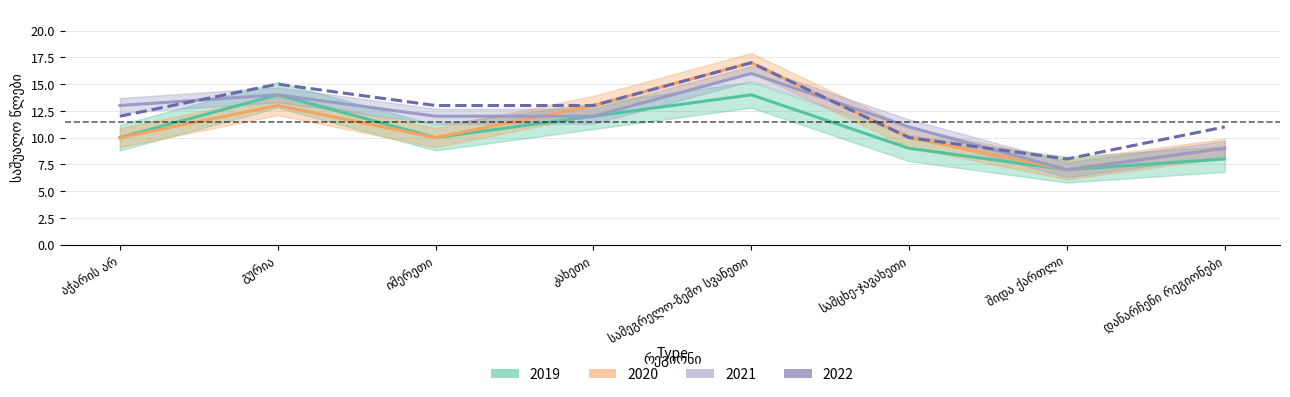

Is this an area chart (filled region under the line)?

No